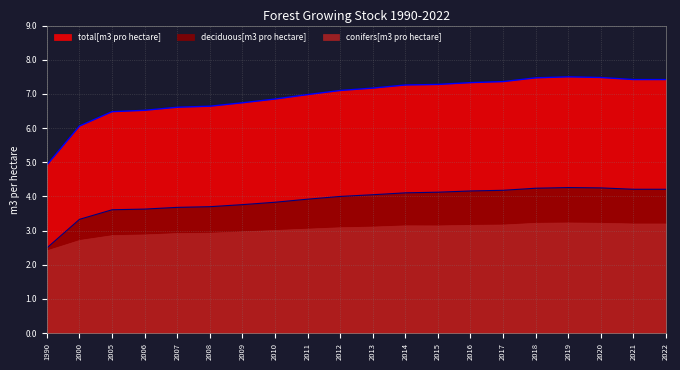

At how many categories does at least one series exceed 6?

19